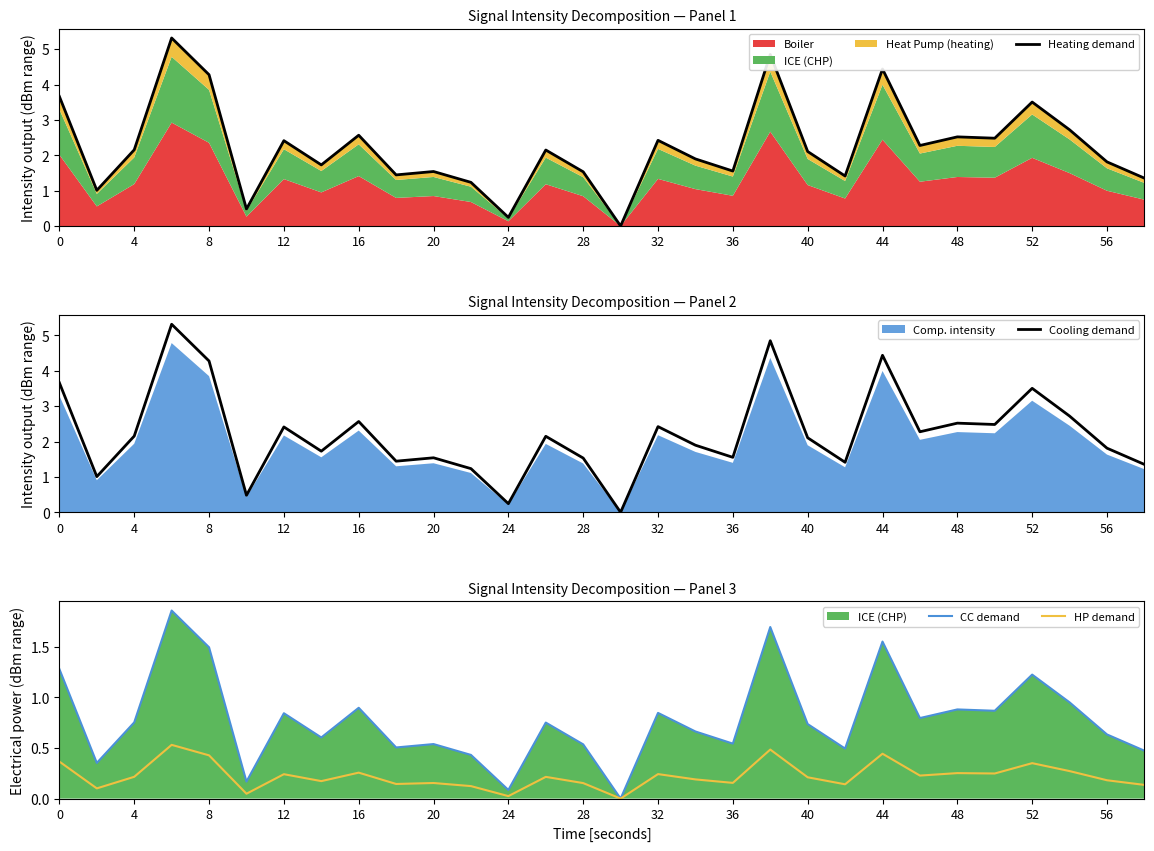

Rank the series by their maximum value, from lowest to highest.

HP demand, CC demand, Heating demand, Cooling demand